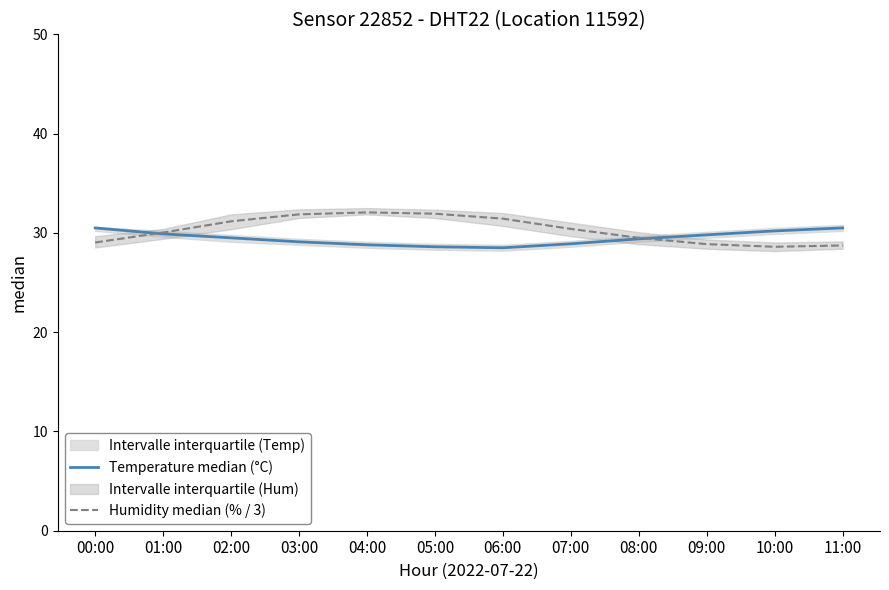

What are all the series names shown in the legend?

Temperature median (°C), Humidity median (% / 3)